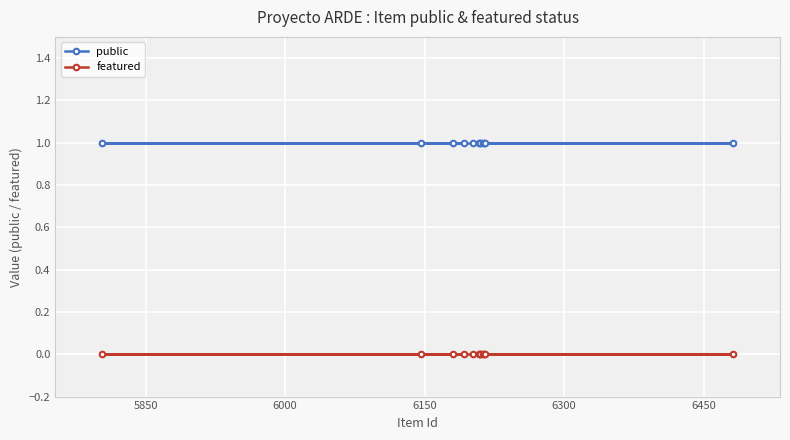

Is this an area chart (filled region under the line)?

No